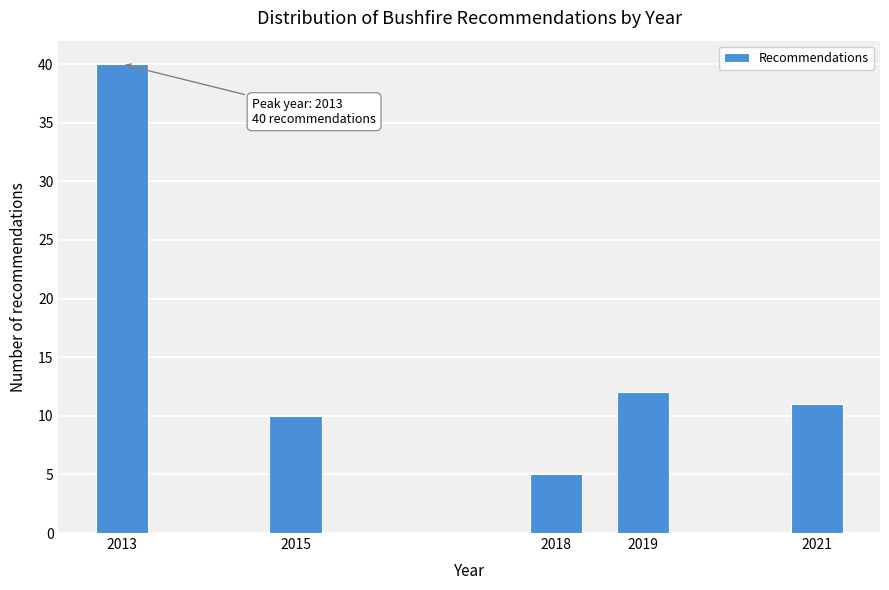

Reading right to left, transcribe all the data shown in this chart.

11	12	5	10	40